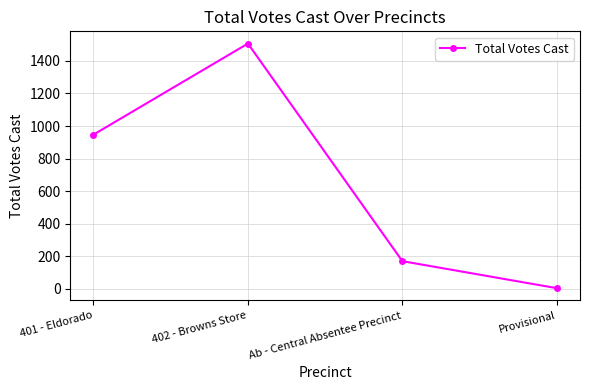

Does the chart display data point markers on the line(s)?

Yes